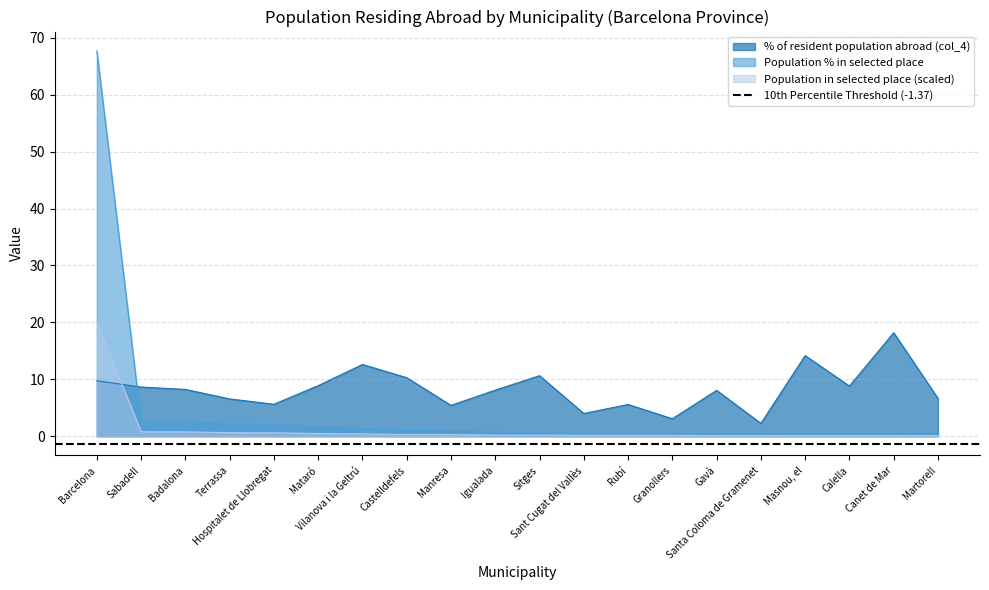

Count the number of data series in this chart.

3